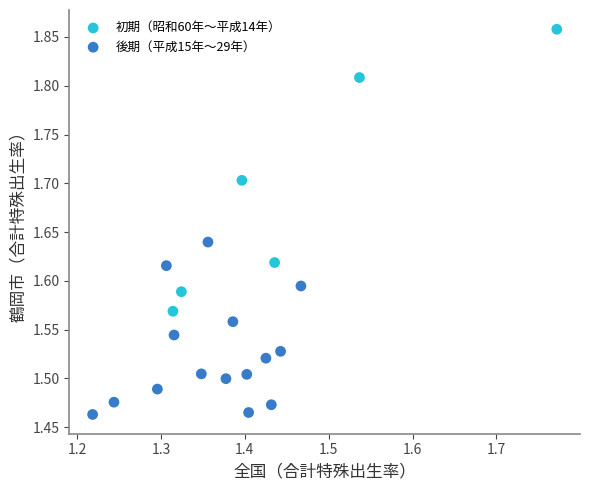

Which series has the largest Y range (max minus min)?

初期（昭和60年〜平成14年）